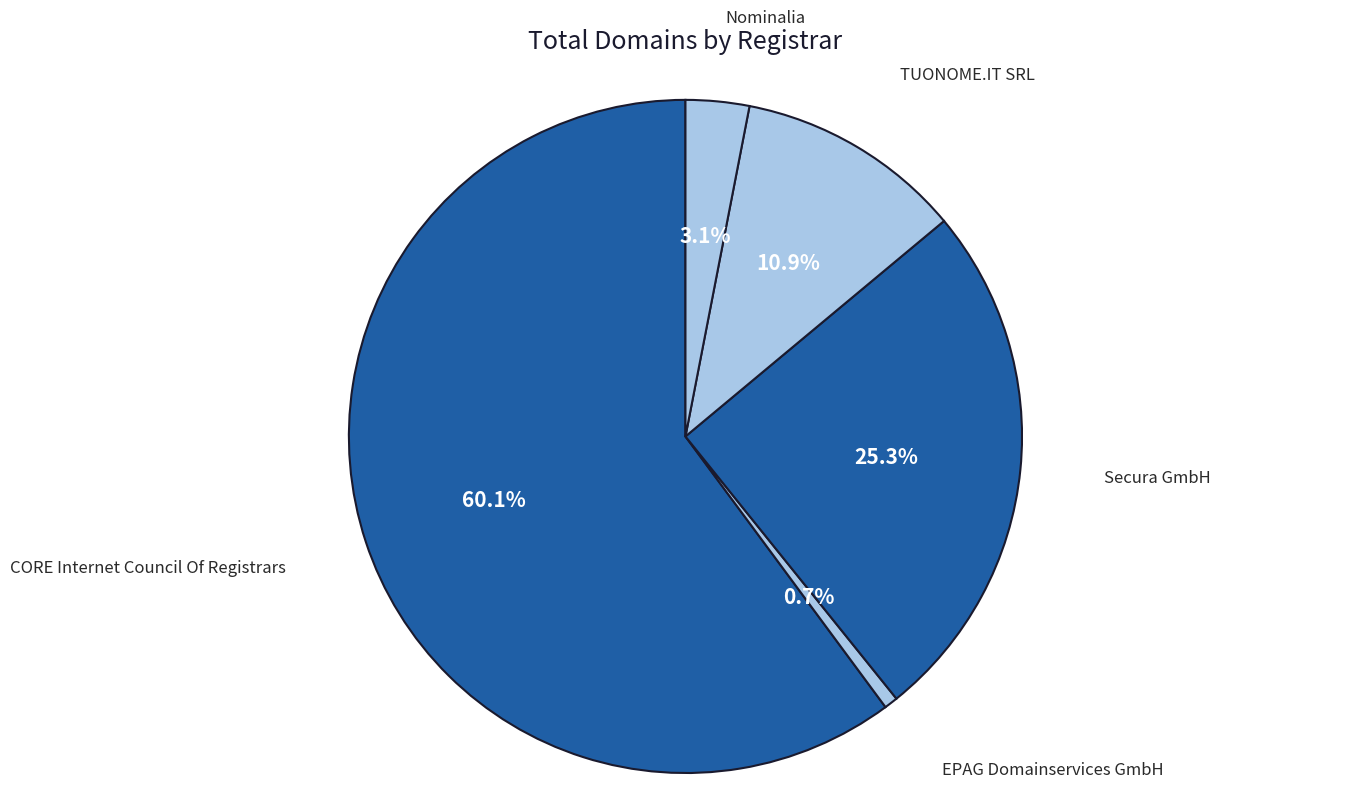

To the nearest percent, what percentage of the pie is CORE Internet Council Of Registrars?

60%